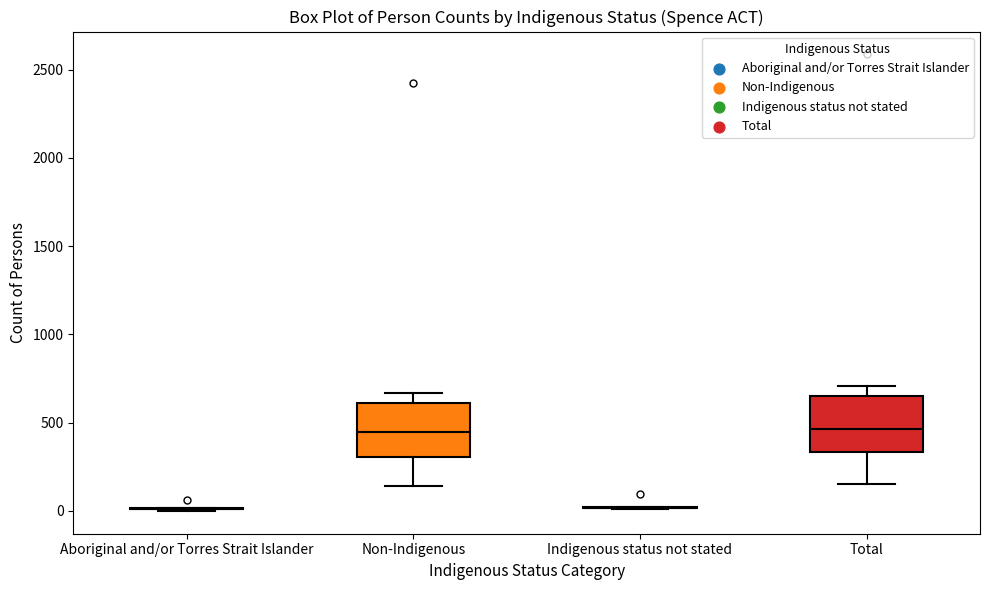

Reading left to right, read every box against the y-axis: the position of its median line, the range the box covers, and the ends of its whiskers. The values are not printed on the chart, so give them approximately, as read against the axis.

Aboriginal and/or Torres Strait Islander: box collapsed to a line at 0, whiskers 0 to 0
Non-Indigenous: median 450, box 300 to 600, whiskers 150 to 650
Indigenous status not stated: box collapsed to a line at 0, whiskers 0 to 0
Total: median 450, box 350 to 650, whiskers 150 to 700